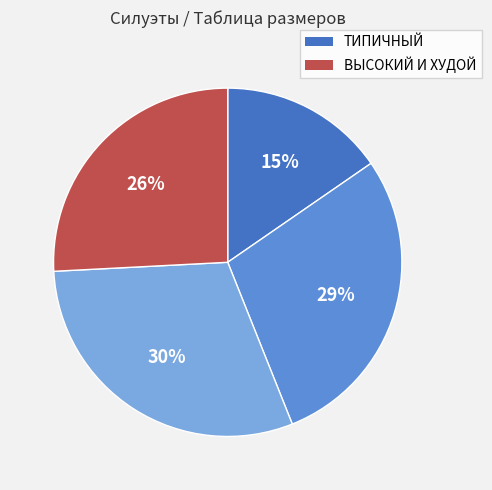

Is there any slice that represents more than half of the pie?

No